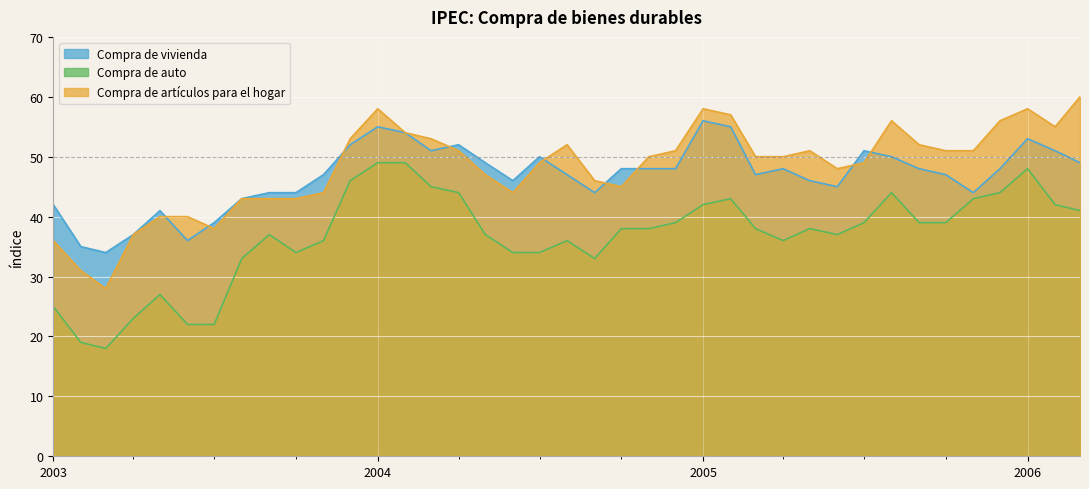

Reading right to left, extract all data points from this chart.

Compra de vivienda: 49	51	53	48	44	47	48	50	51	45	46	48	47	55	56	48	48	48	44	47	50	46	49	52	51	54	55	52	47	44	44	43	39	36	41	37	34	35	42
Compra de auto: 41	42	48	44	43	39	39	44	39	37	38	36	38	43	42	39	38	38	33	36	34	34	37	44	45	49	49	46	36	34	37	33	22	22	27	23	18	19	25
Compra de artículos para el hogar: 60	55	58	56	51	51	52	56	49	48	51	50	50	57	58	51	50	45	46	52	49	44	47	51	53	54	58	53	44	43	43	43	38	40	40	37	28	31	36